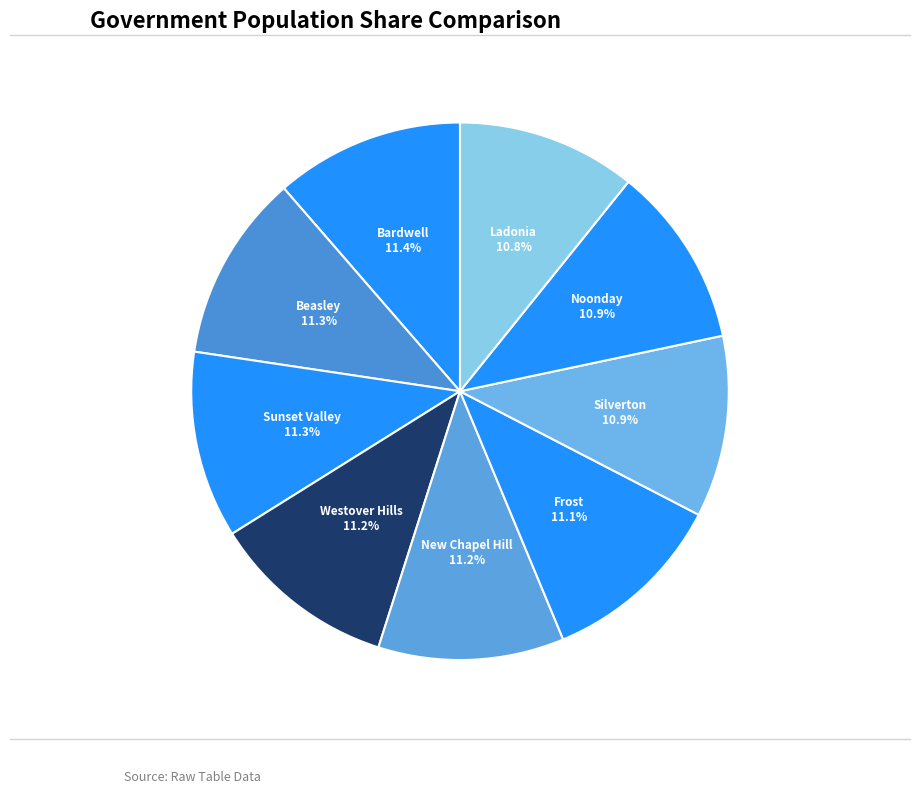

The Westover Hills slice represents 25% of the pie. True or false?

False